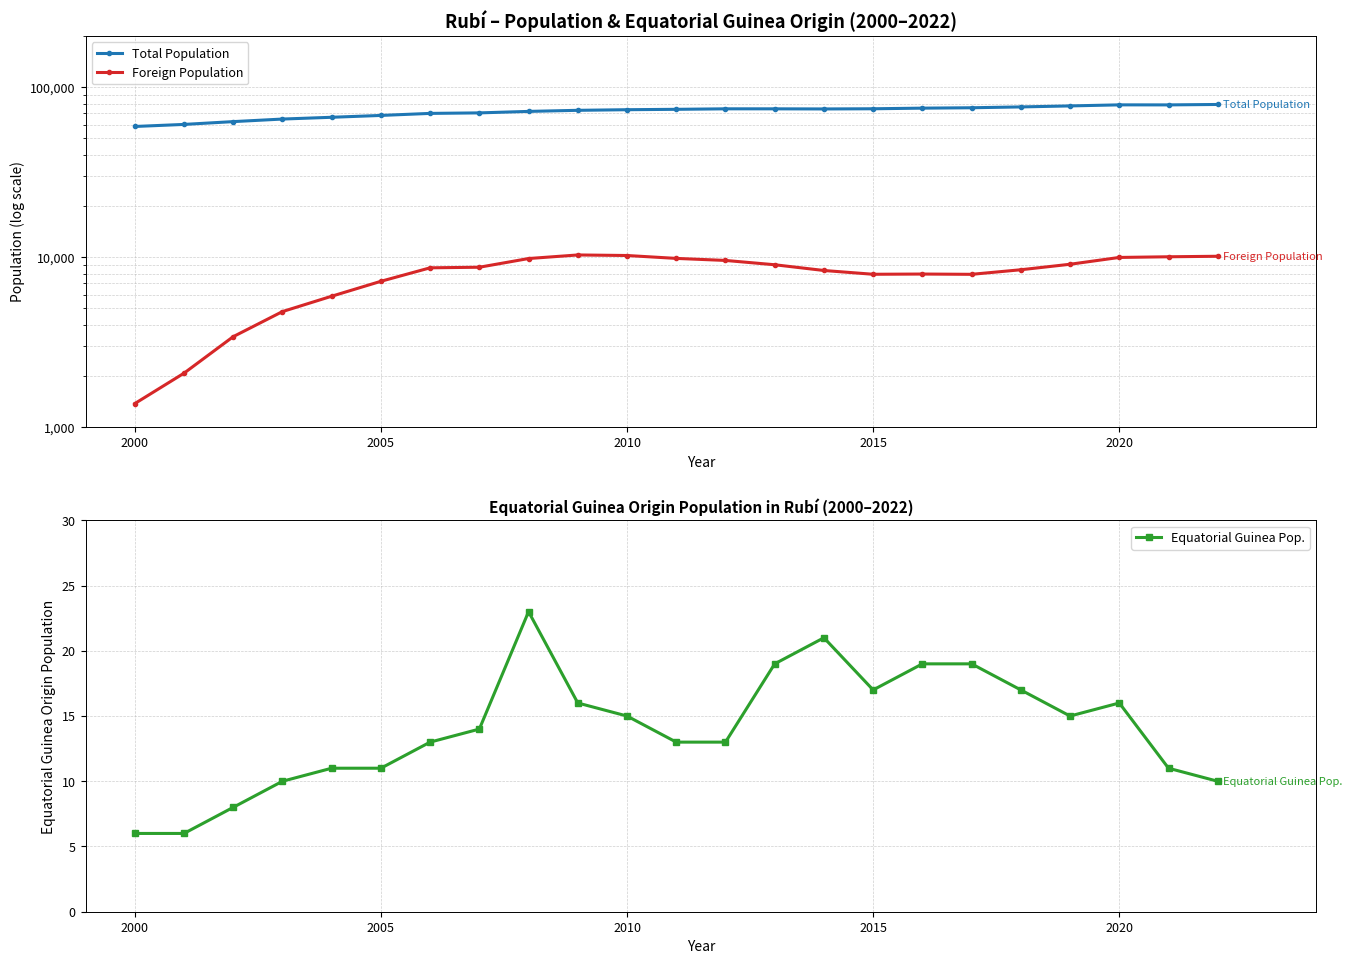

Which series has the widest spread of values?

Total Population